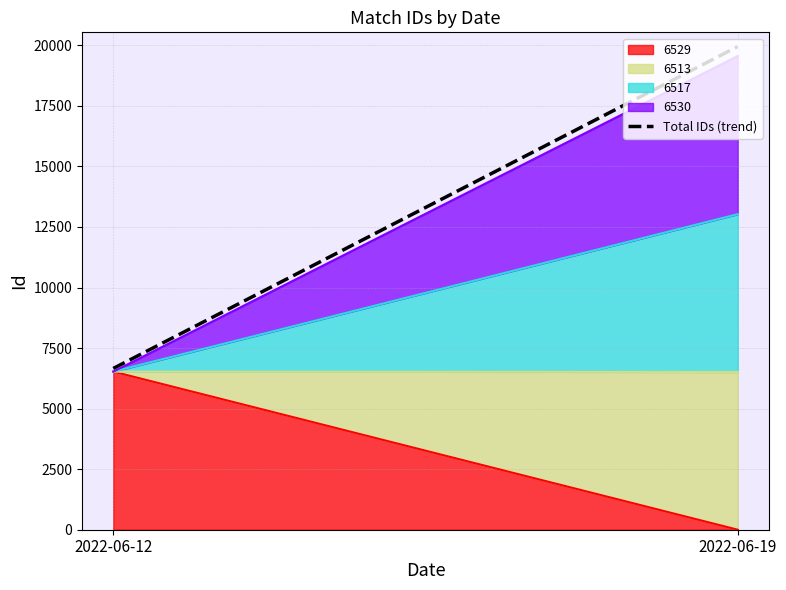

Reading right to left, list all the values displayed in this chart.

19951.2	6659.6